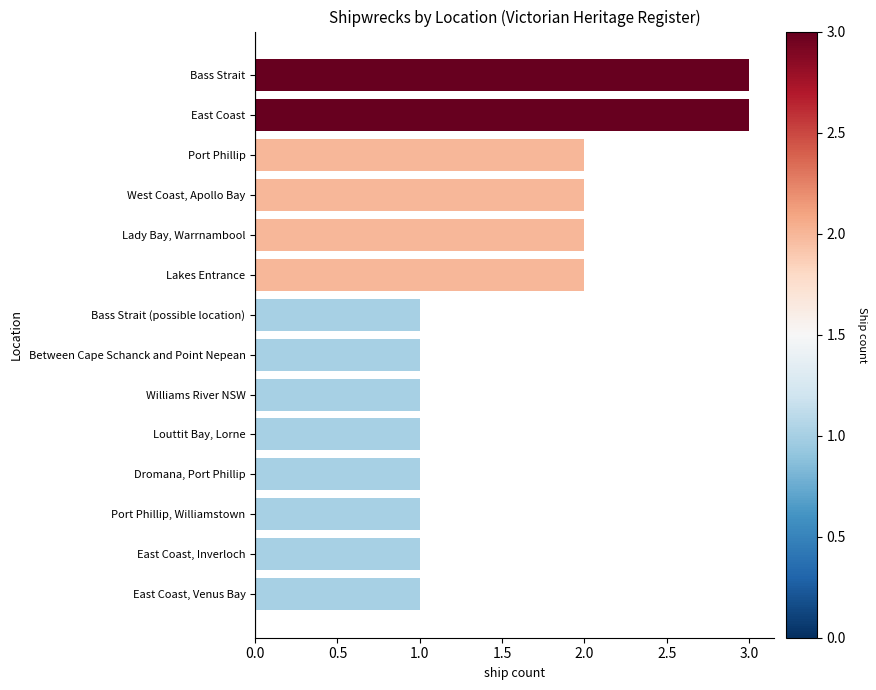

What is the greatest value displayed?

3